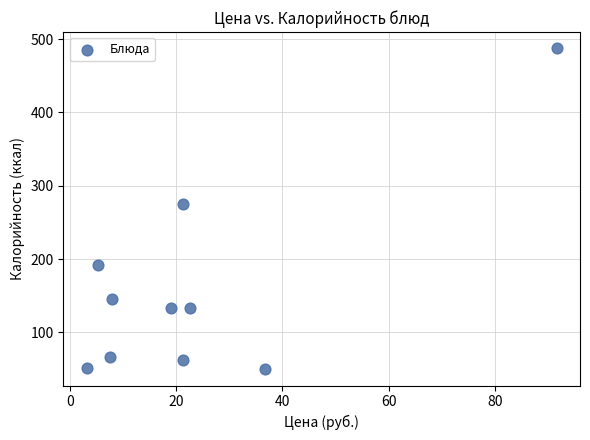

What is the average X value?

23.7